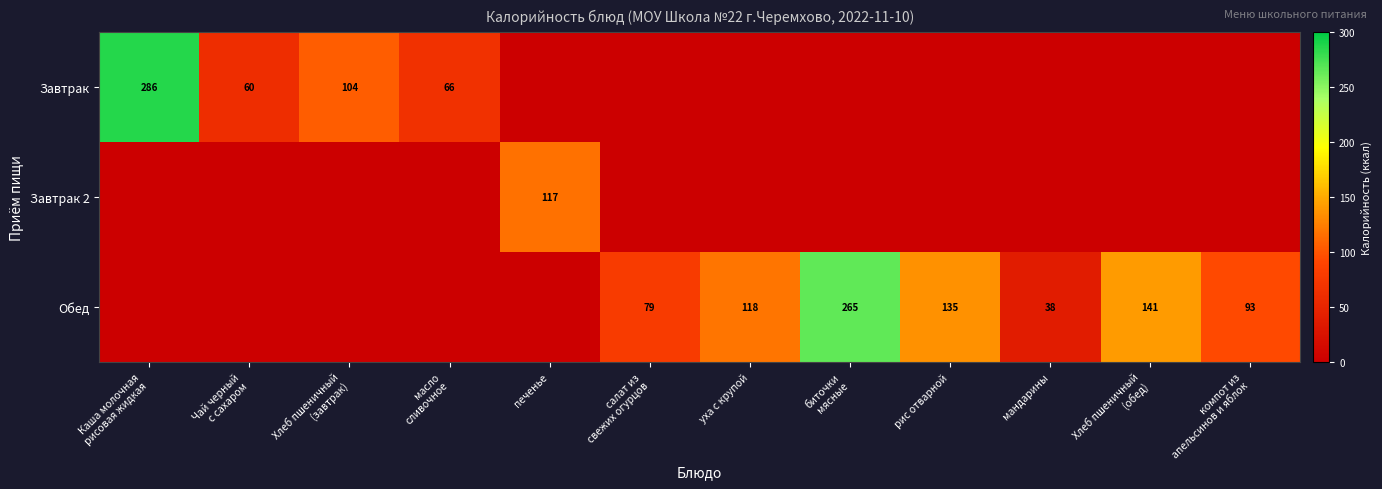

Is it true that Завтрак equals 0.0 at Хлеб пшеничный (обед)?

True